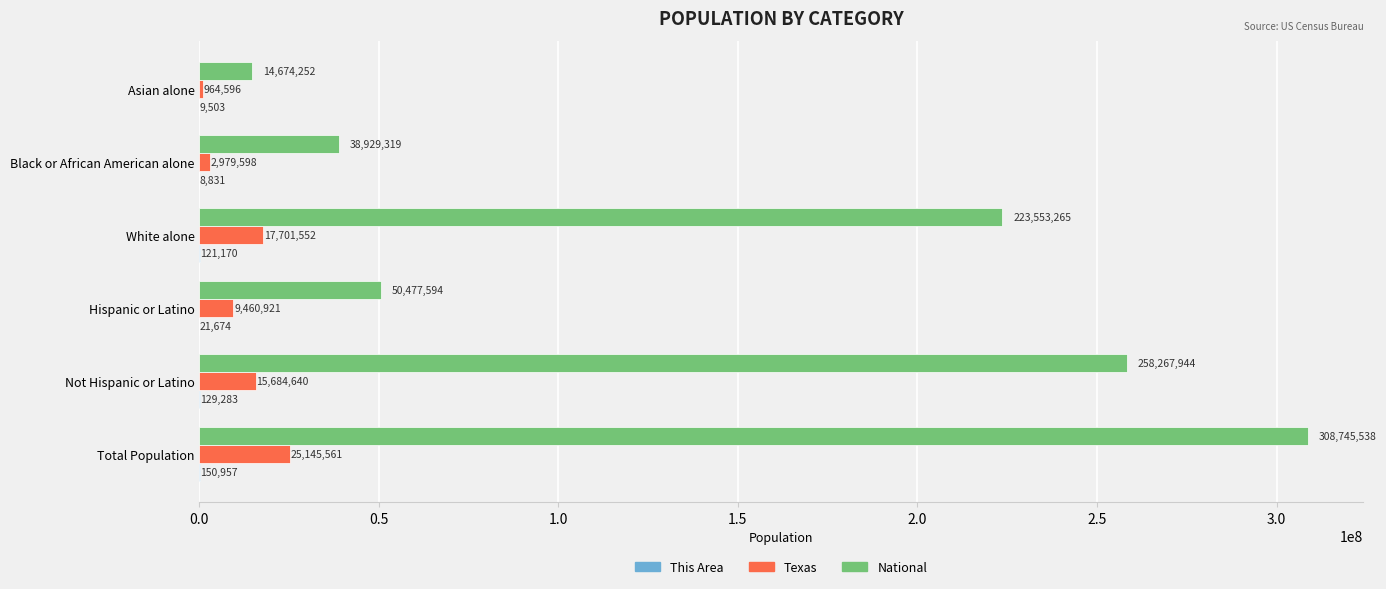

Which series changed the most between Total Population and Hispanic or Latino?

National